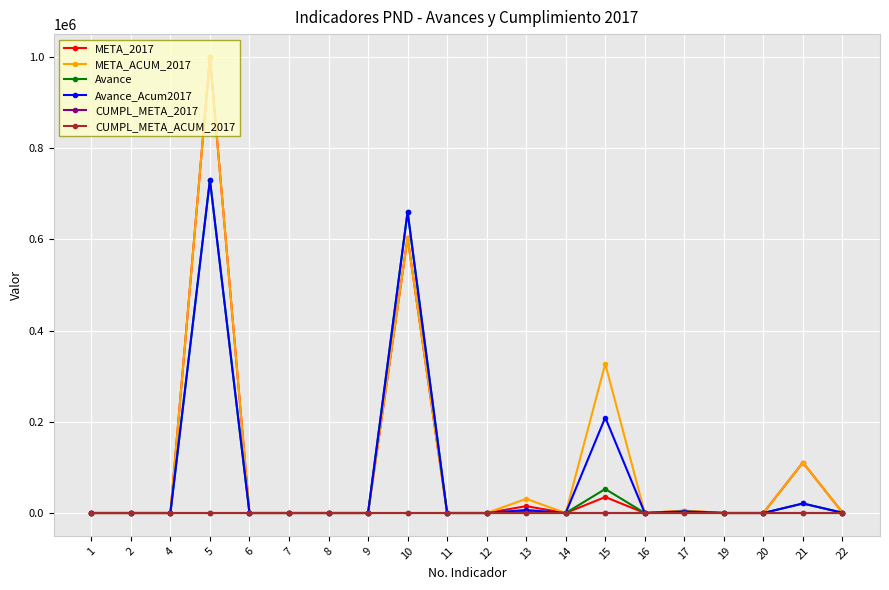

What is the greatest value displayed?

1000000.0